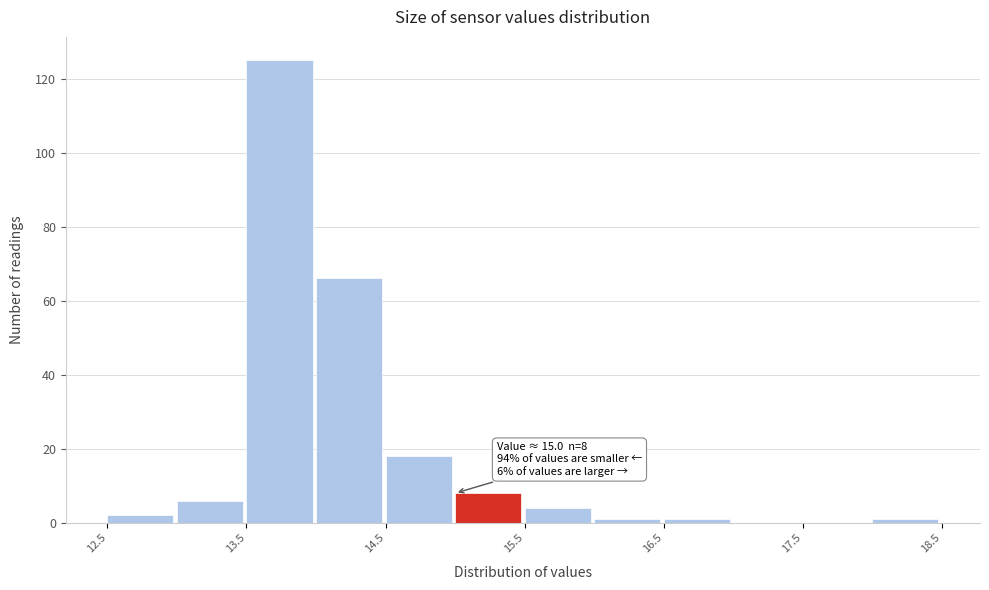

Which range on the x-axis has the tallest bar?

13.5 to 14.0